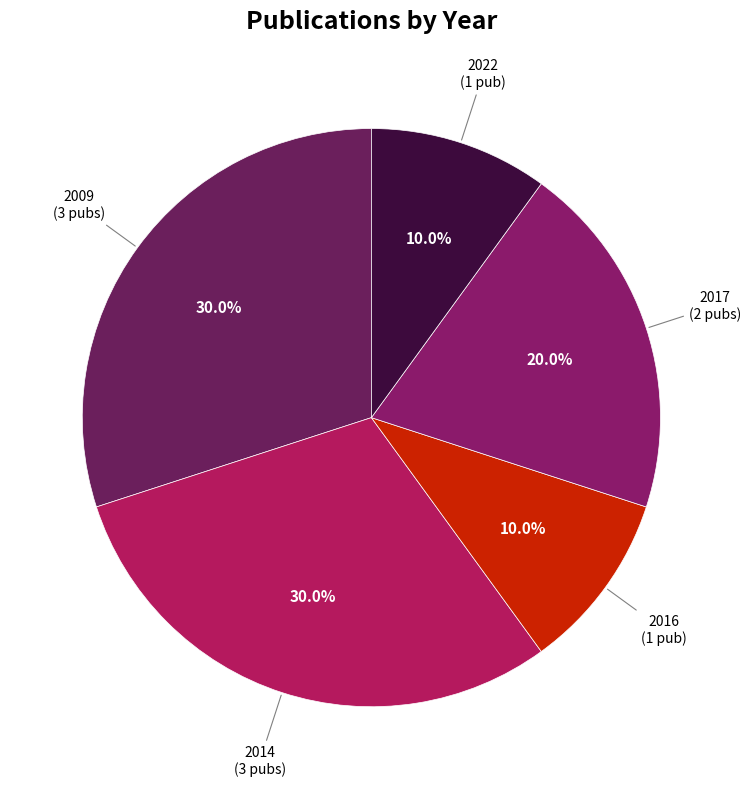

Count the number of slices in the pie.

5